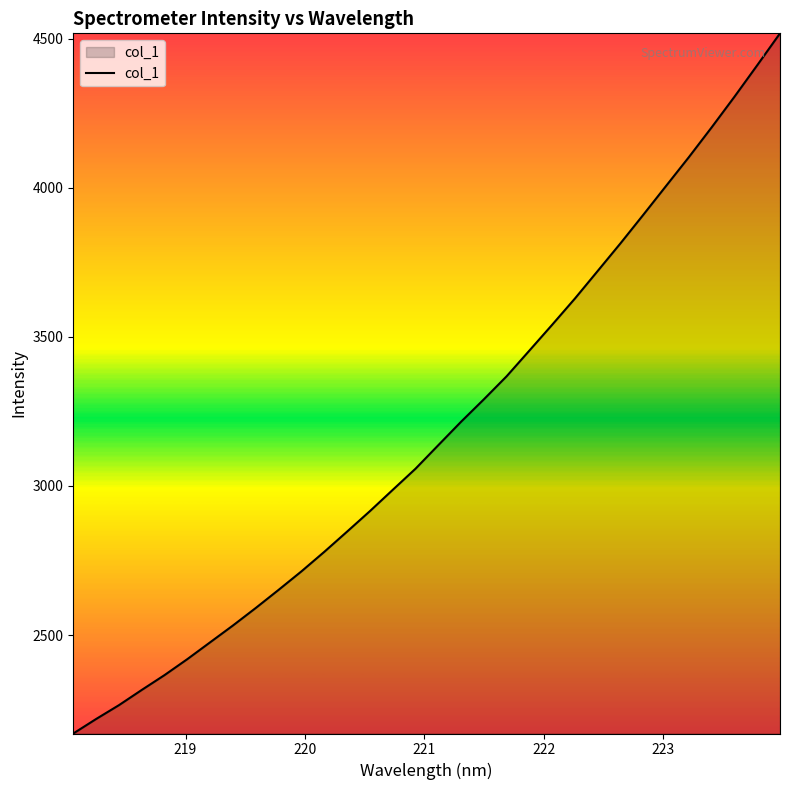

What is the difference between the maximum and minimum values?

2348.3